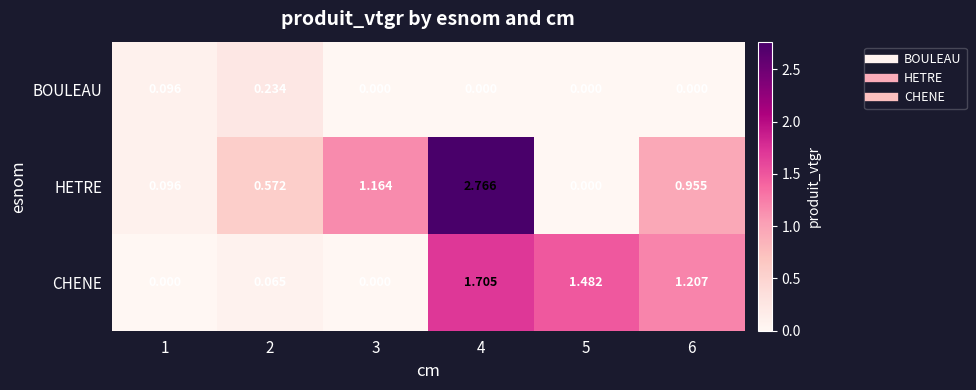

Which series has the largest total across all categories?

HETRE